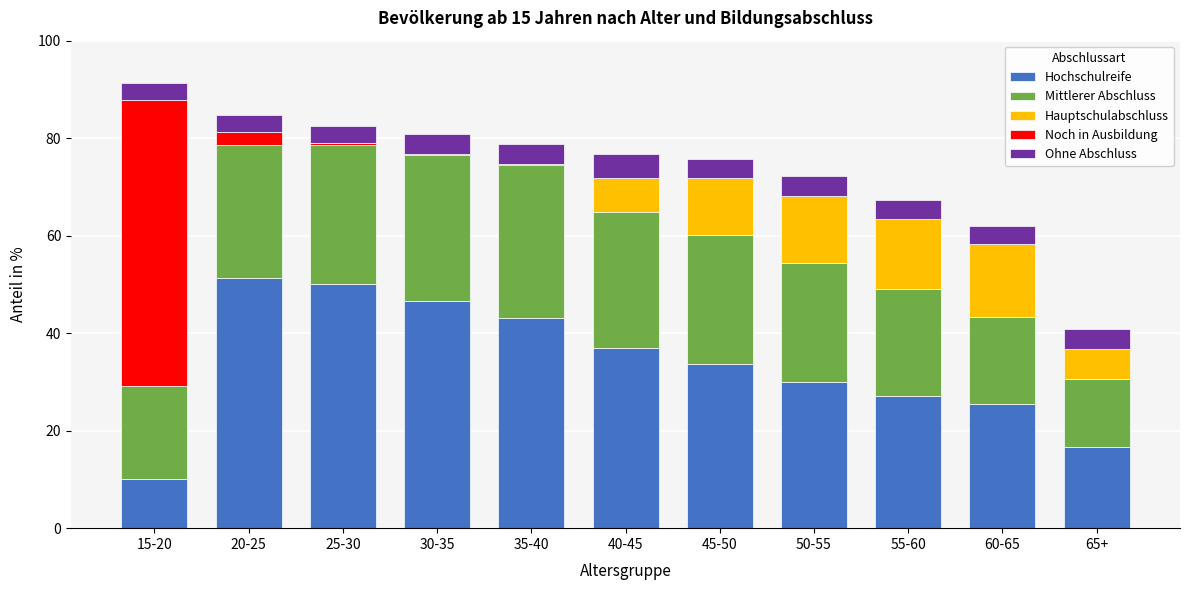

The Hochschulreife series shows 76.1 at 30-35. True or false?

False